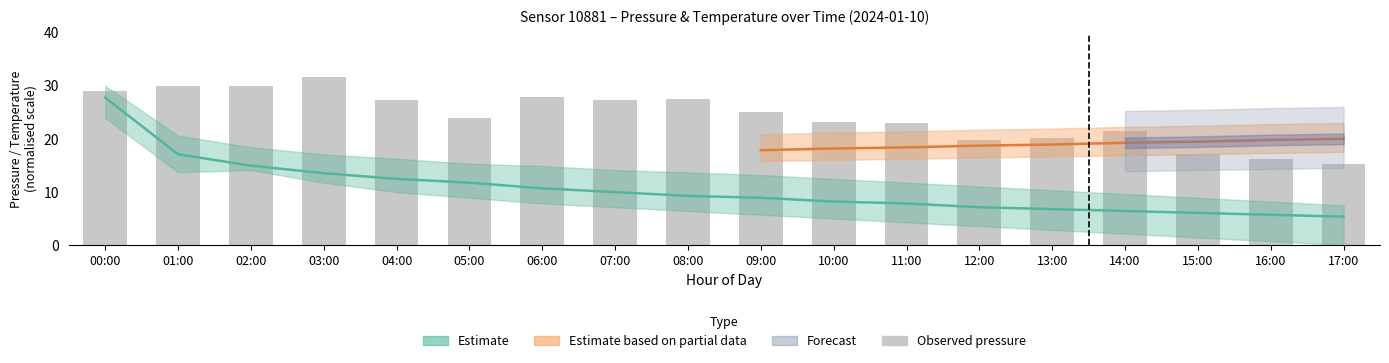

Which category has the highest value across all series?

03:00